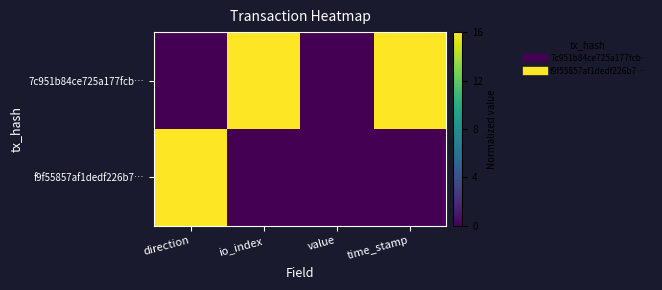

What is the greatest value displayed?

16